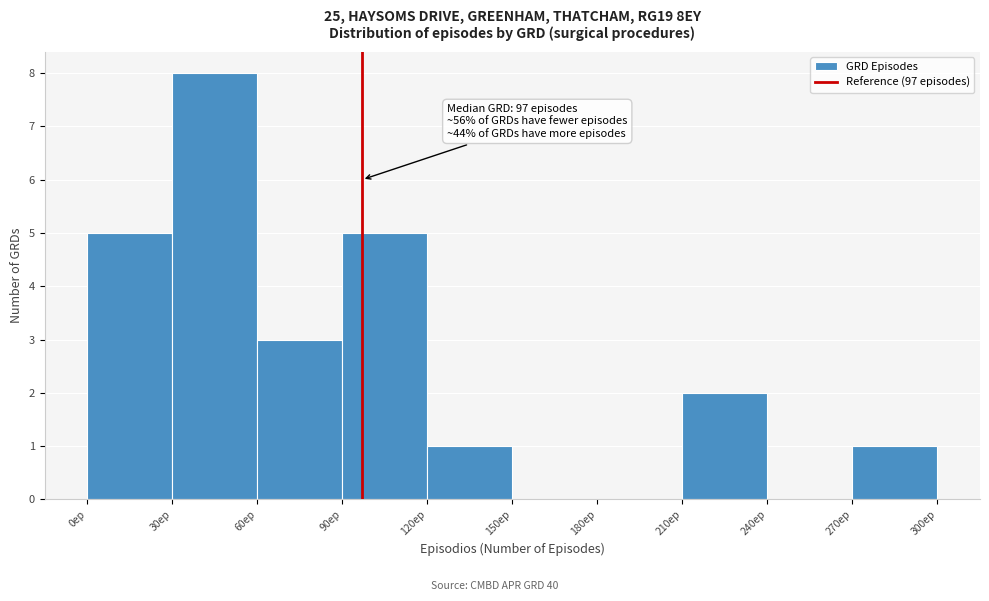

Which range on the x-axis has the tallest bar?

30 to 60